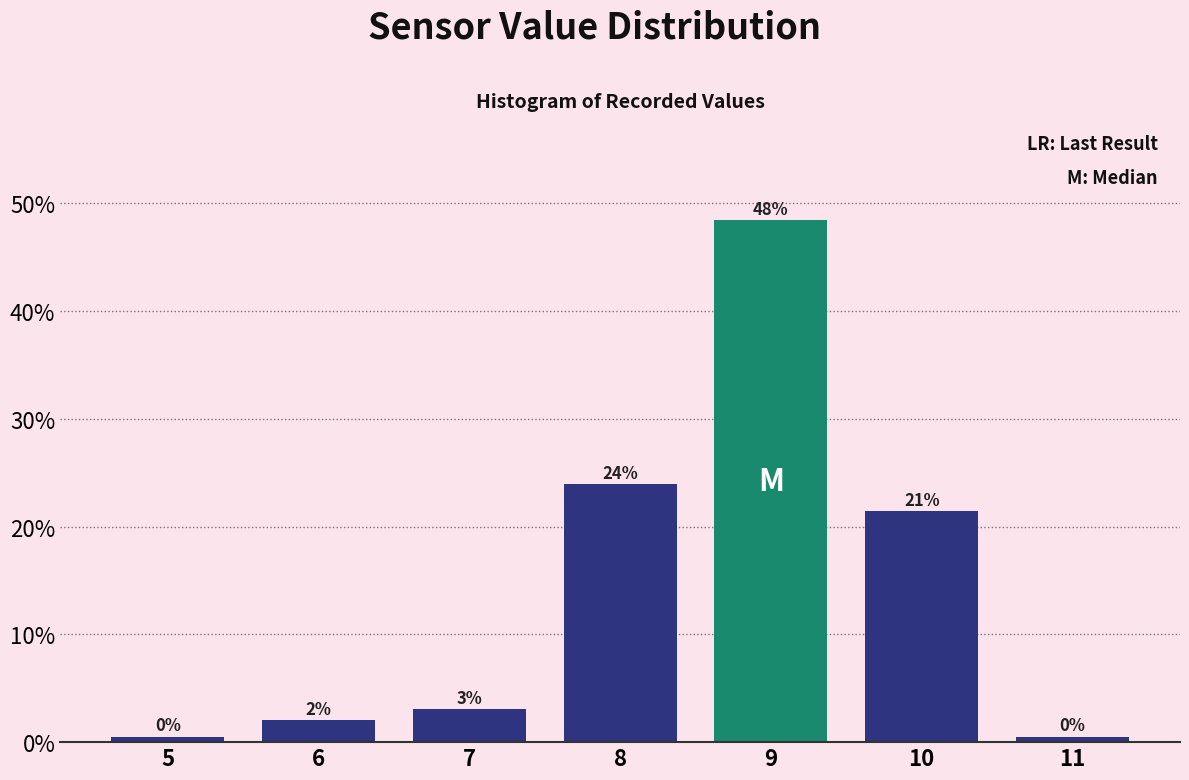

Does the chart contain any negative values?

No